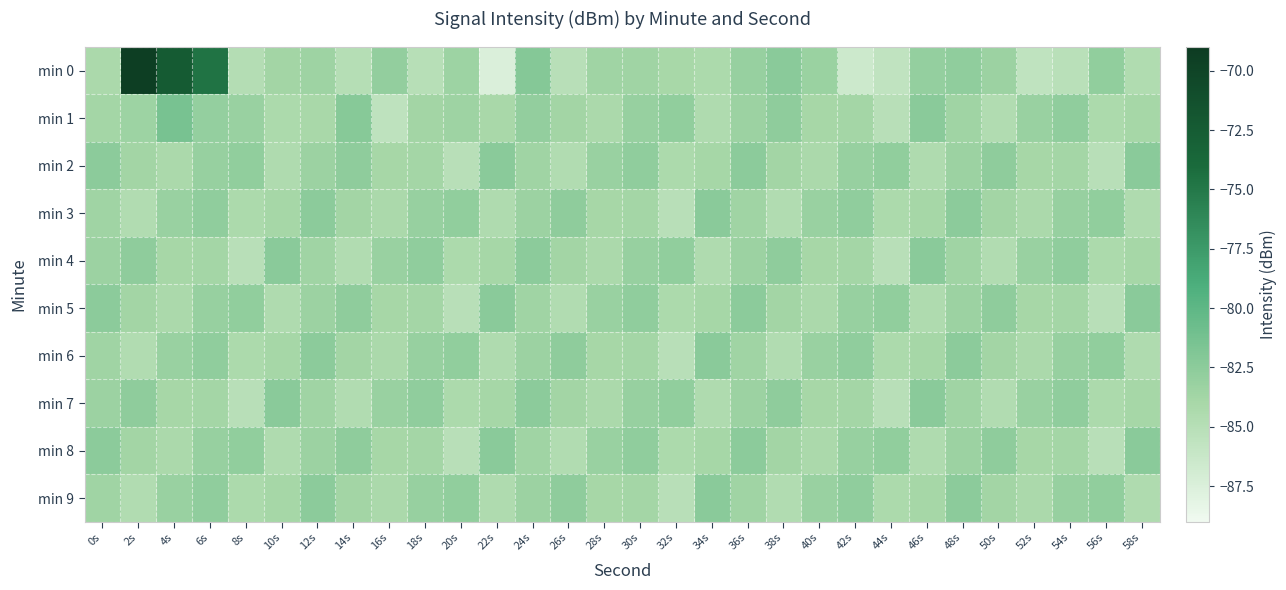

What is the spread (max minus min) of values at 30s?

1.1